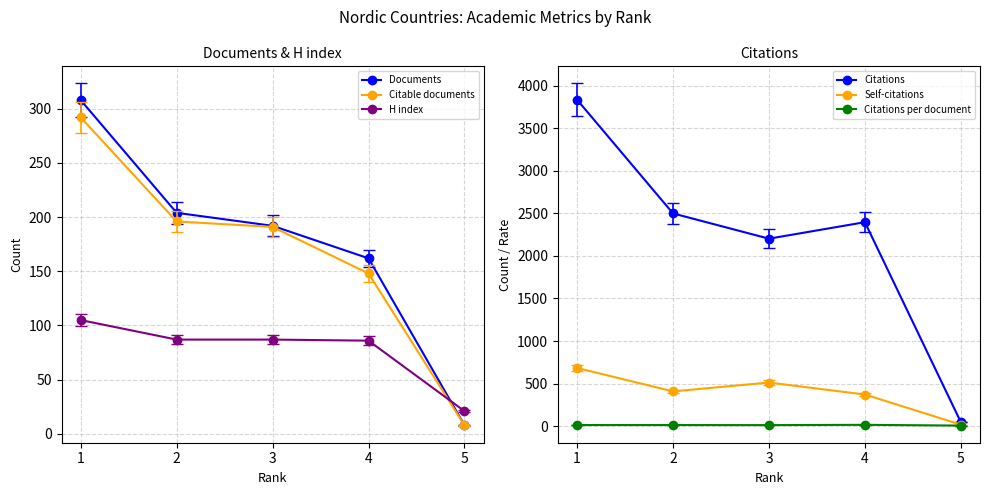

What is the difference between the H index values at 1 and 5?

84